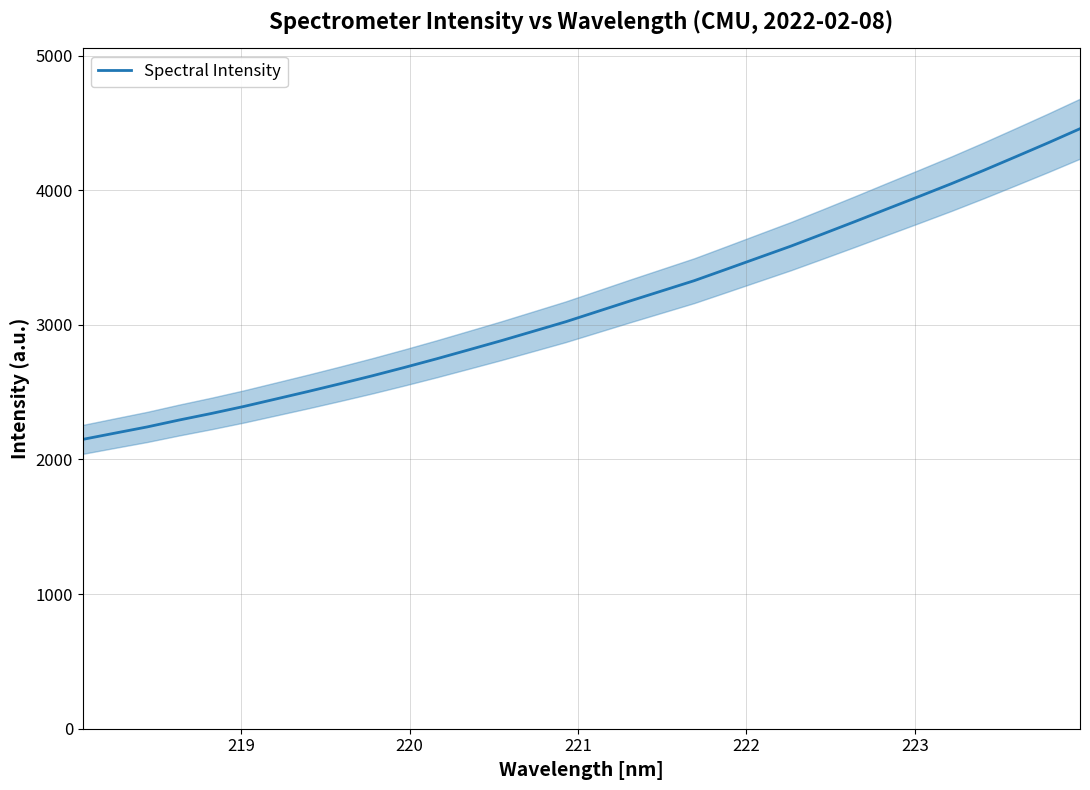

What is the maximum value for Spectral Intensity?

4456.9